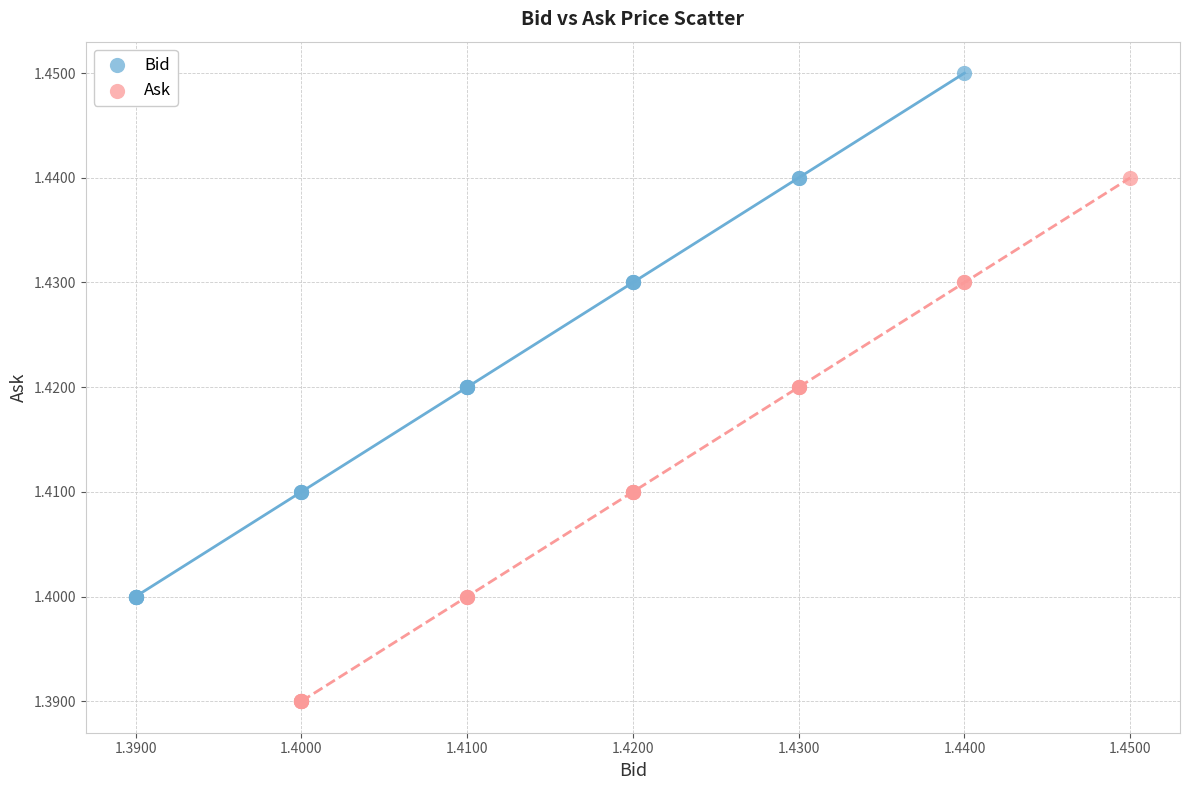

Which series contains the highest Y value?

Bid